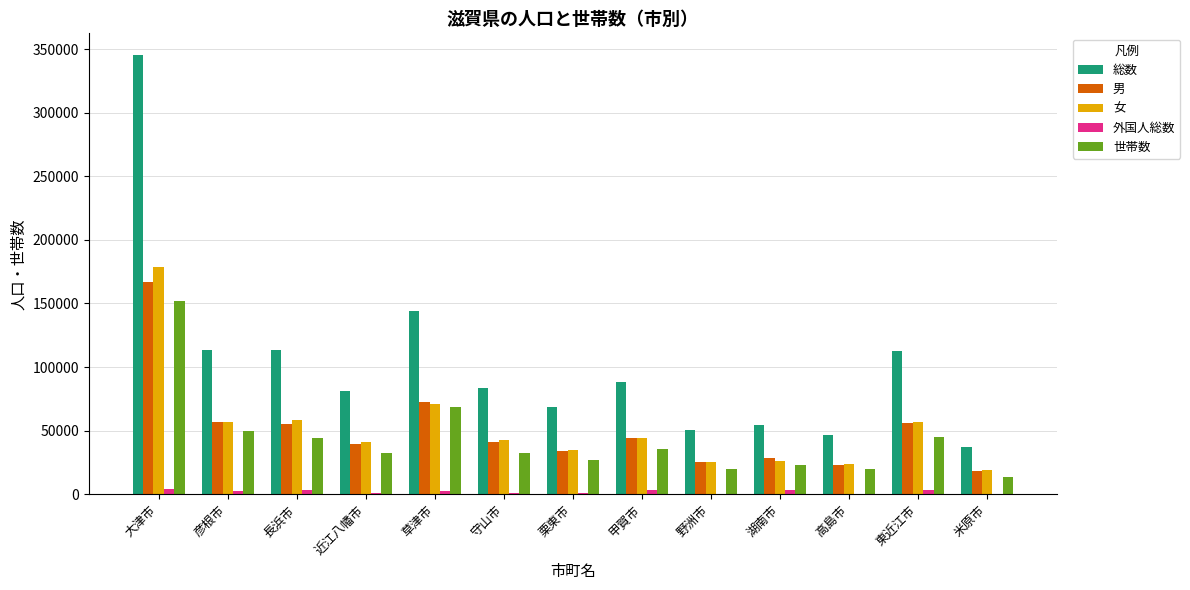

Count the number of data series in this chart.

5